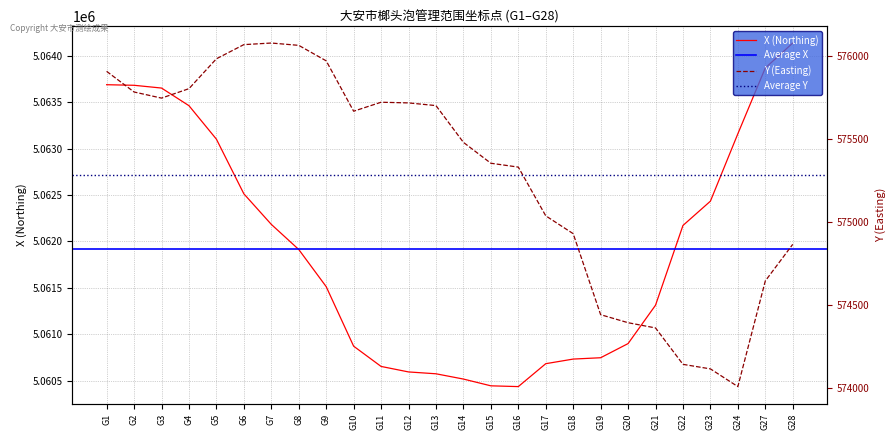

True or false: Y (Easting) has a value of 178857.8 at G2.

False